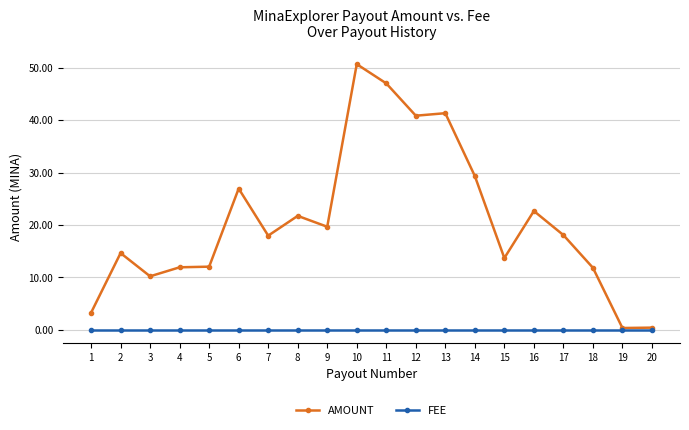

At which category is the sum across all series the highest?

10